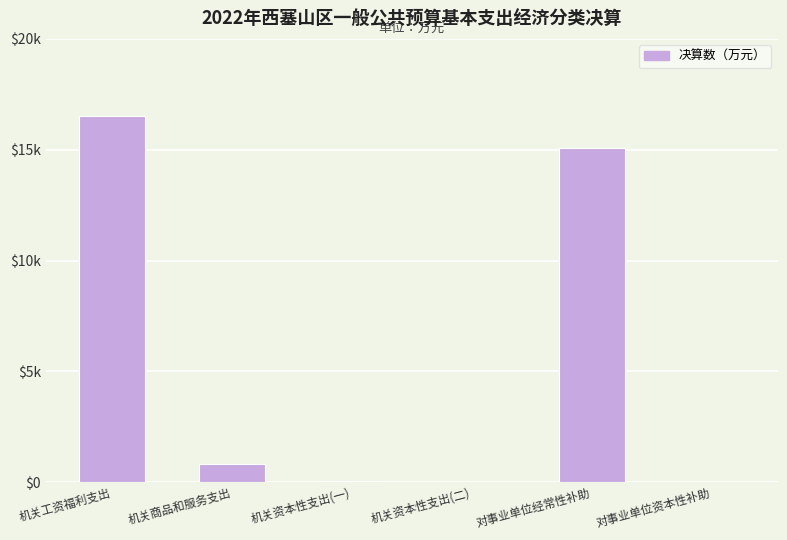

Rank the categories by value from highest to lowest.

机关工资福利支出, 对事业单位经常性补助, 机关商品和服务支出, 机关资本性支出(一), 机关资本性支出(二), 对事业单位资本性补助